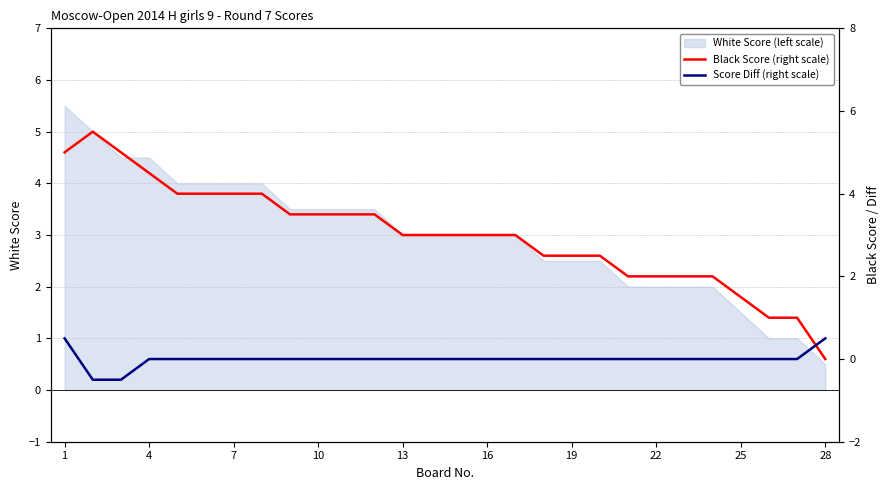

Which series has the largest total across all categories?

Black Score (right scale)